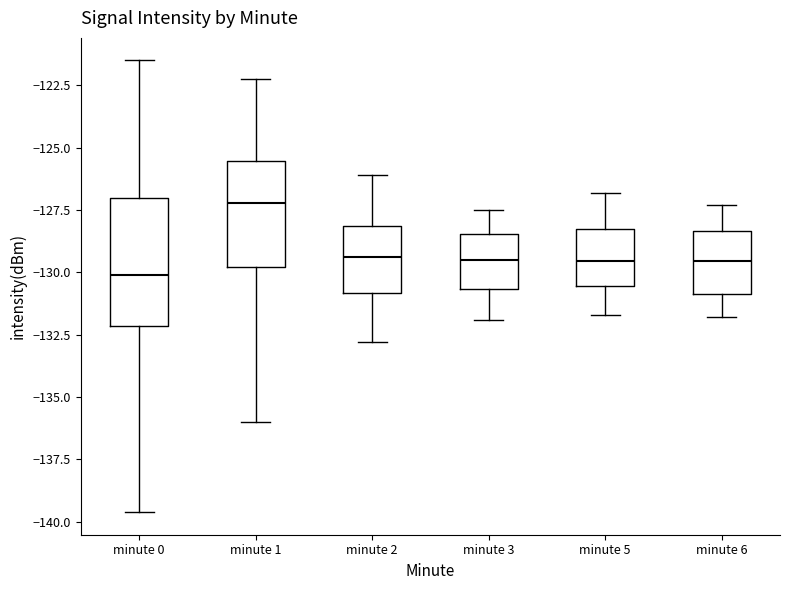

Which box is the tallest, from its lower edge to its upper edge?

minute 0